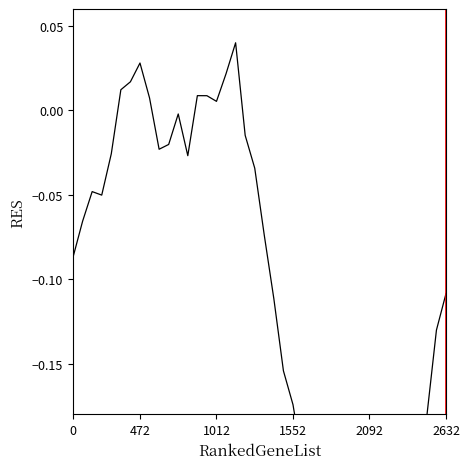

What is the difference between the maximum and minimum values?

0.3